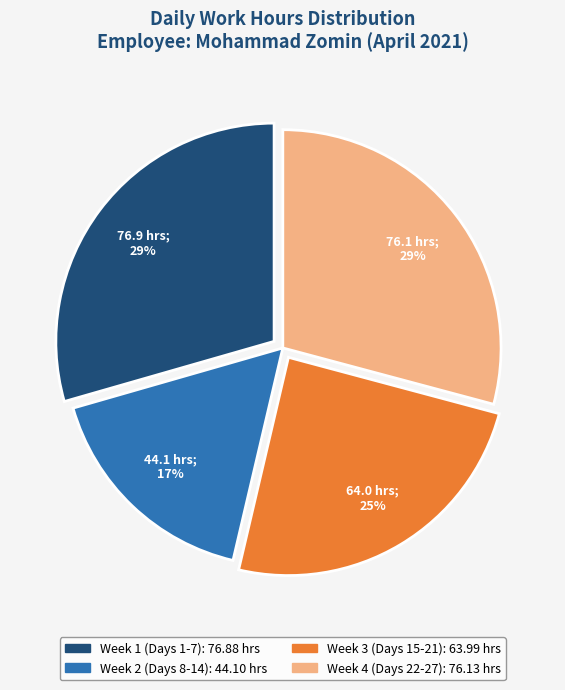

Is there any slice that represents more than half of the pie?

No